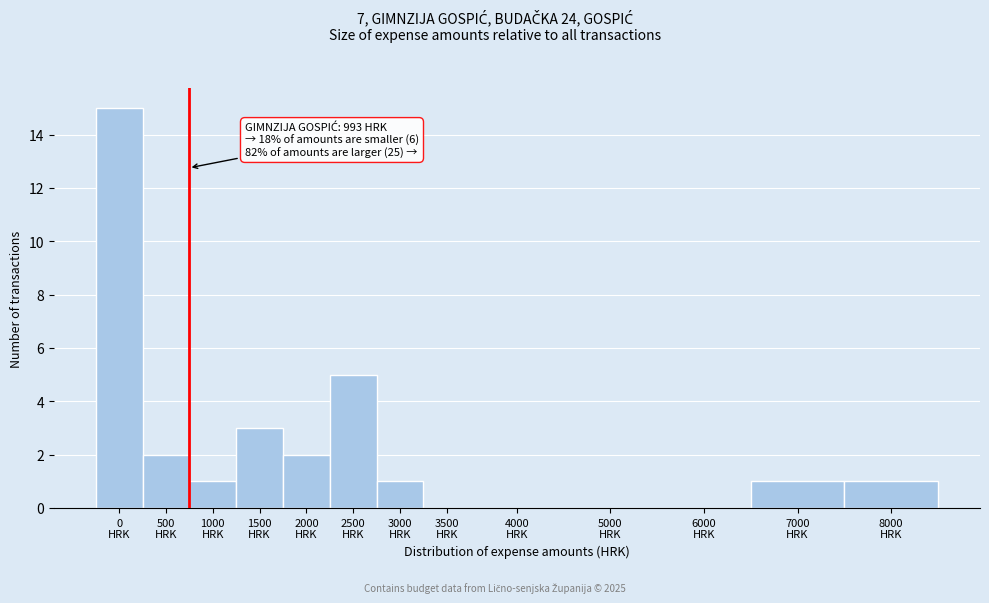

What is the sum of all values?

31